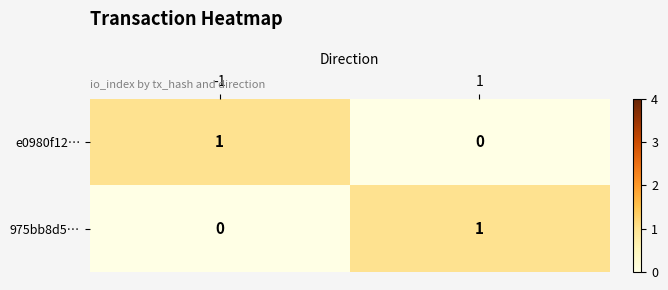

Reading left to right, transcribe all the data shown in this chart.

e0980f12…: -1=1	1=0
975bb8d5…: -1=0	1=1